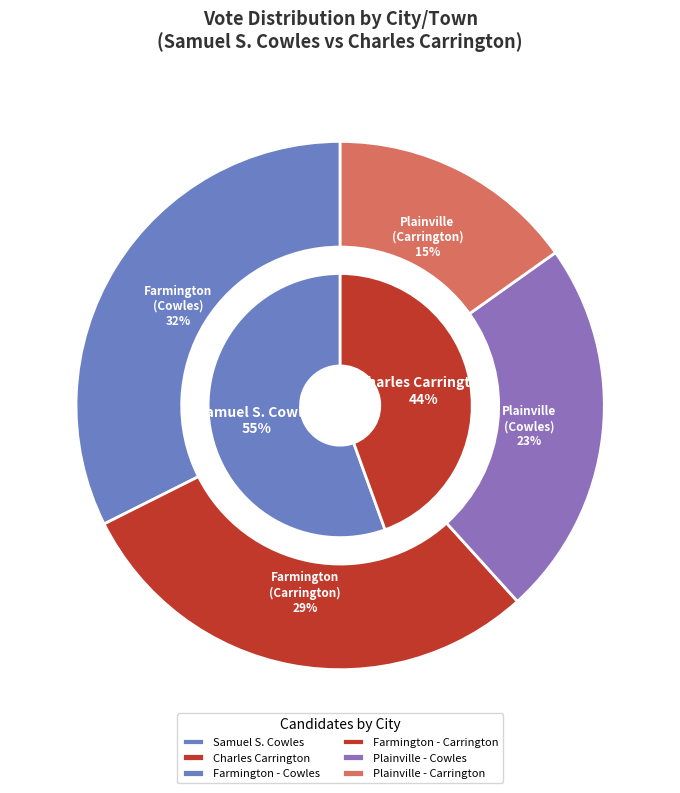

Does any single category account for the majority?

Yes